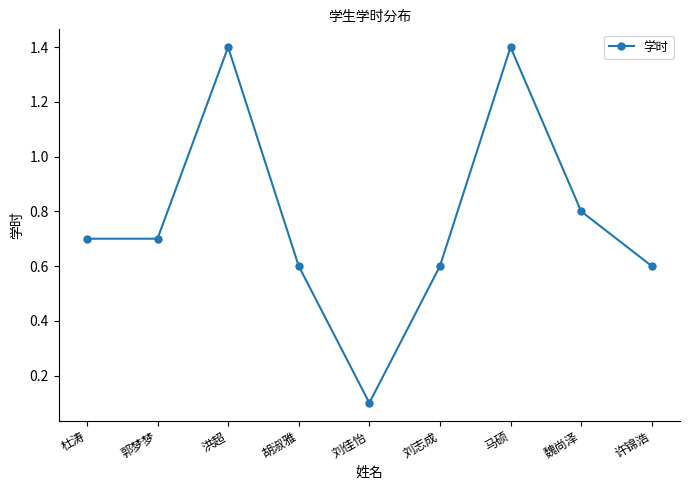

Does the chart have visible grid lines?

No